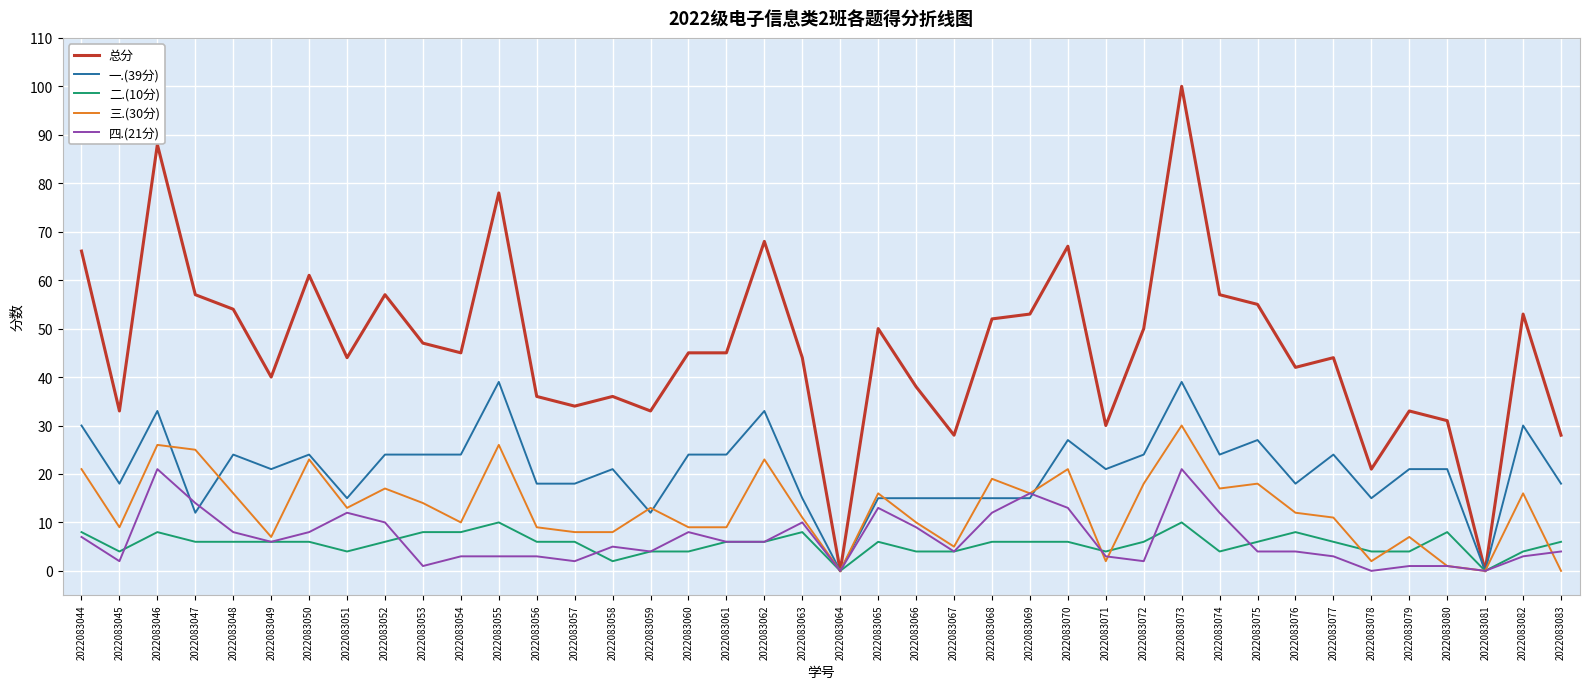

Is the value of 二.(10分) at 2022083067 greater than the value of 总分 at 2022083078?

No